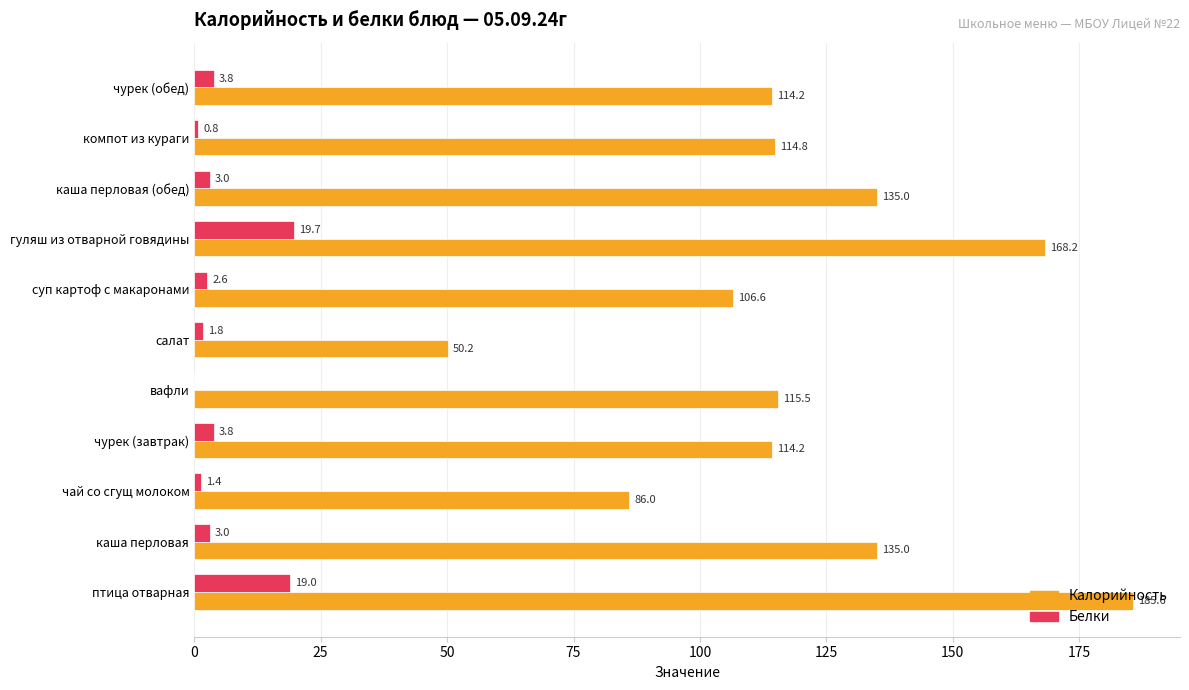

Is it true that Калорийность equals 168.2 at гуляш из отварной говядины?

True